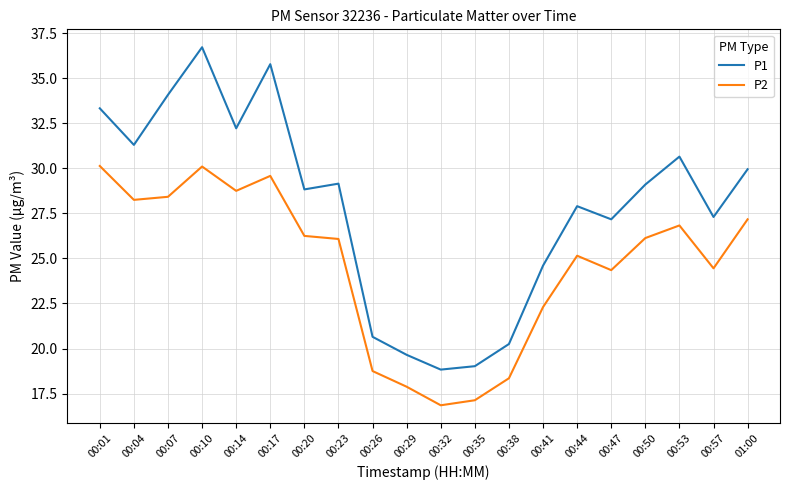

Is it true that P1 equals 35.1 at 00:38?

False